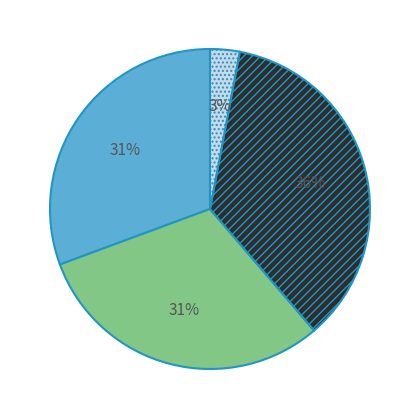

To the nearest percent, what is the average slice percentage?

25%